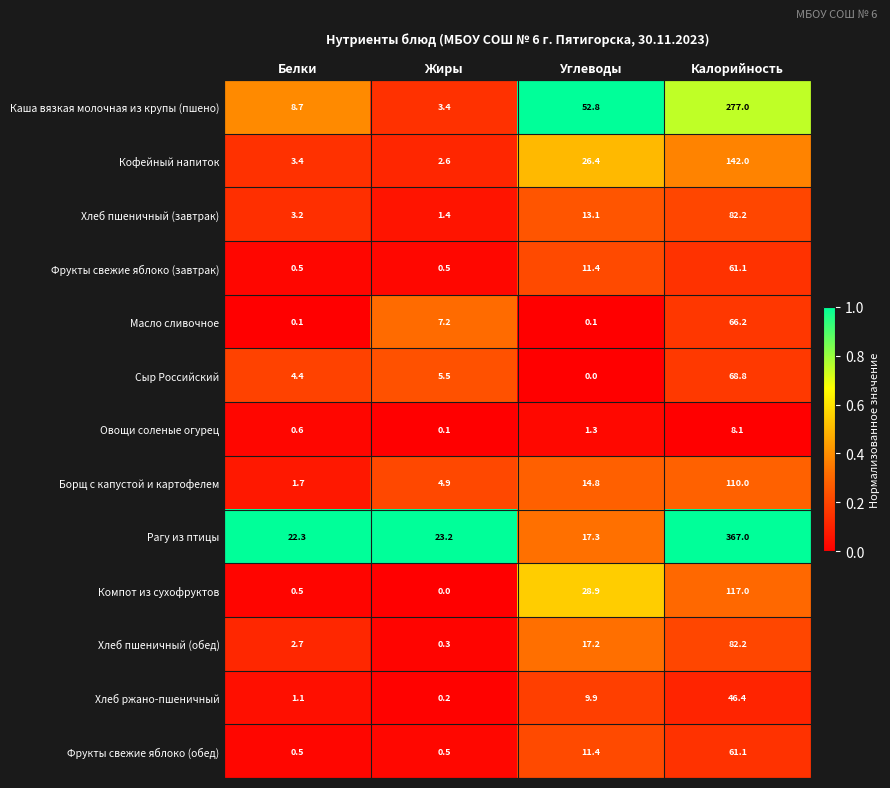

The value of Каша вязкая молочная из крупы (пшено) at Белки is 8.7. True or false?

True